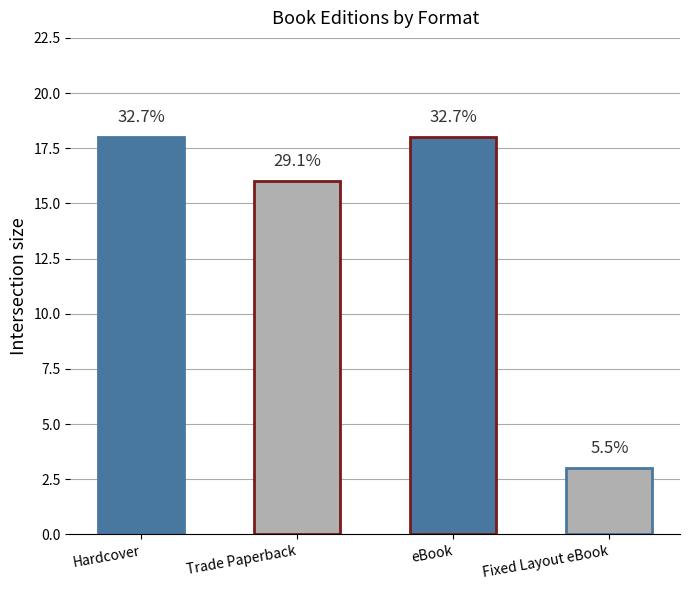

What is the greatest value displayed?

18